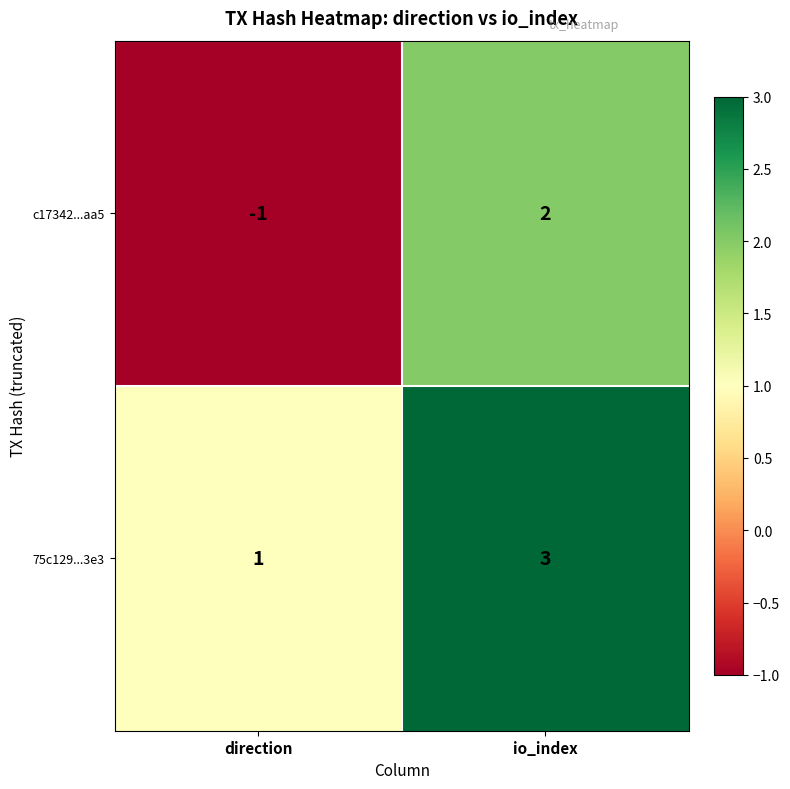

True or false: 75c129...3e3 has a value of 5 at io_index.

False